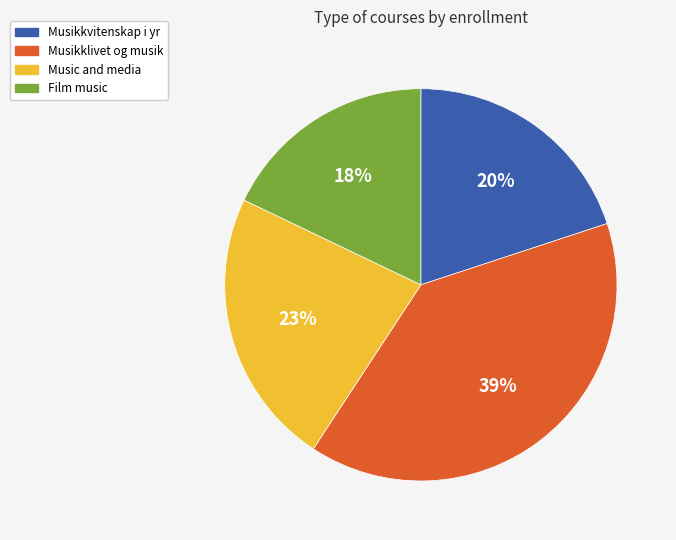

Is there any slice that represents more than half of the pie?

No